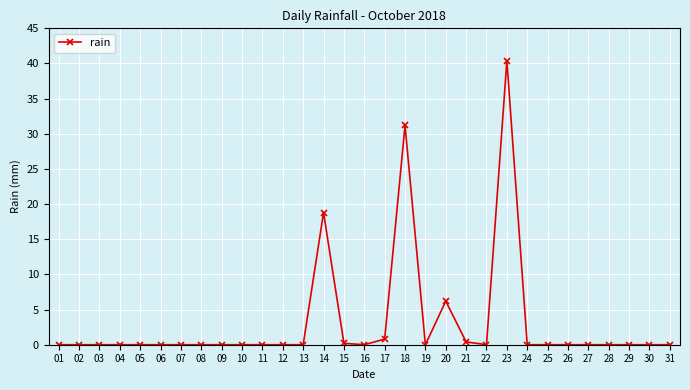

How many distinct data groups are displayed?

1